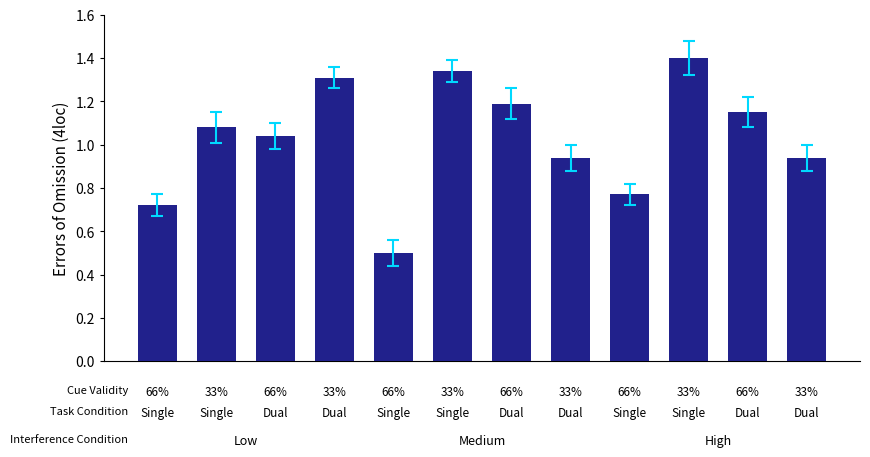

What is the greatest value displayed?

1.4